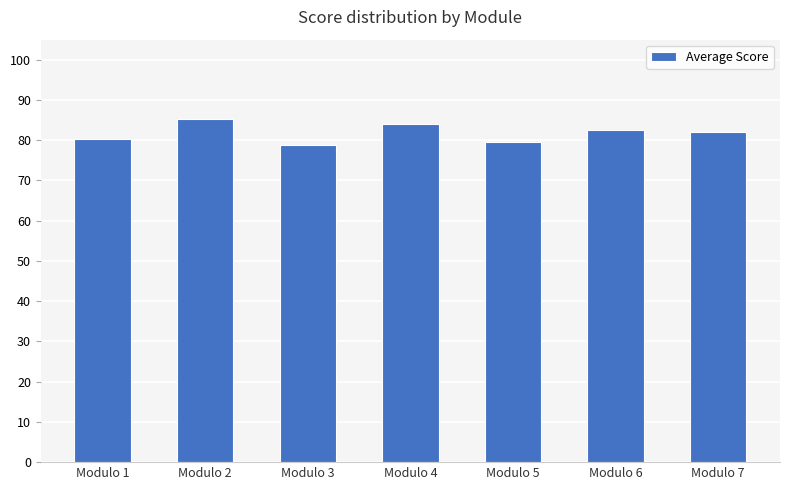

Does the chart contain stacked bars?

No